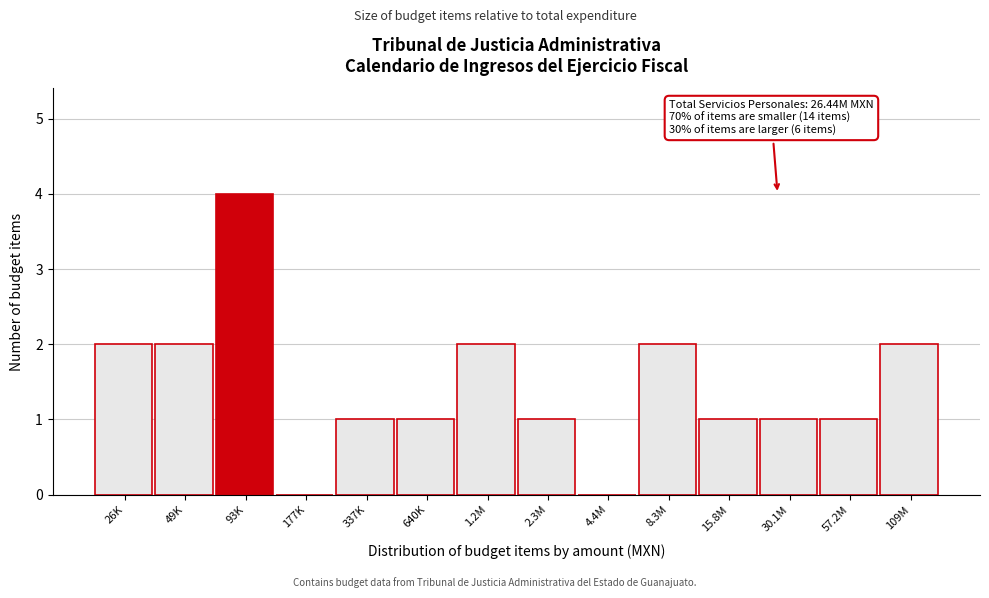

Reading left to right, list all the values displayed in this chart.

26K=2	49K=2	93K=4	177K=0	337K=1	640K=1	1.2M=2	2.3M=1	4.4M=0	8.3M=2	15.8M=1	30.1M=1	57.2M=1	109M=2